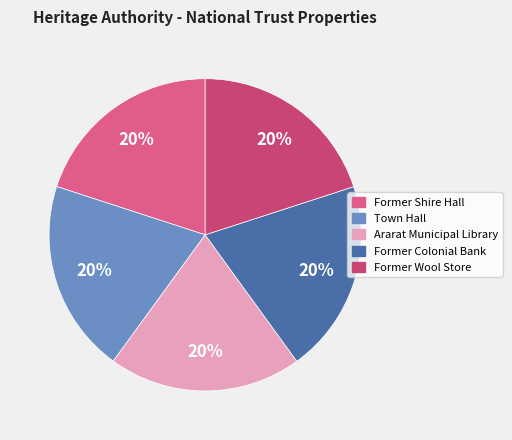

To the nearest percent, what is the average slice percentage?

20%